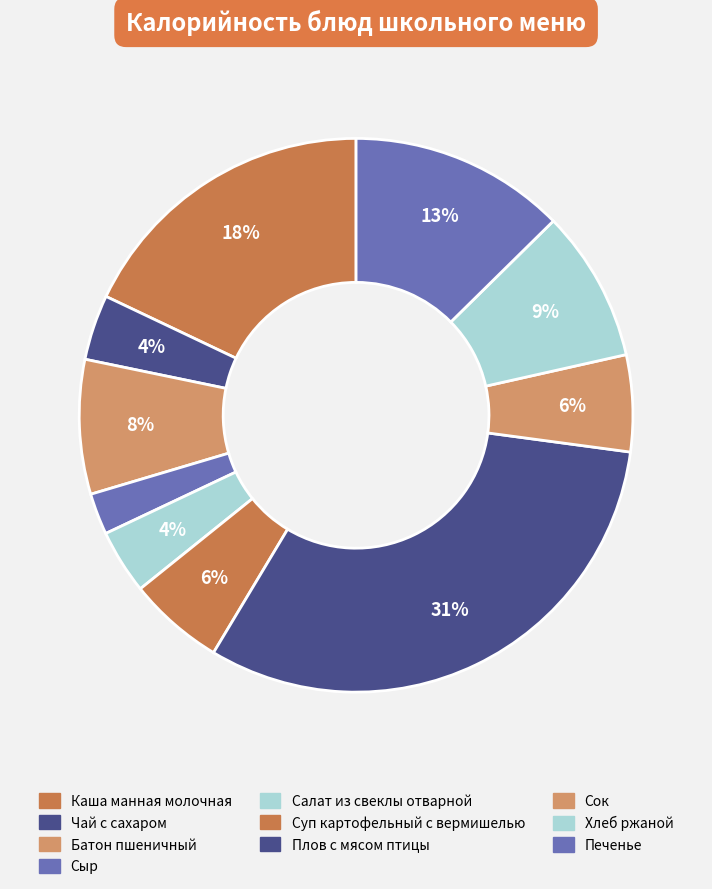

How many segments does this pie chart have?

10